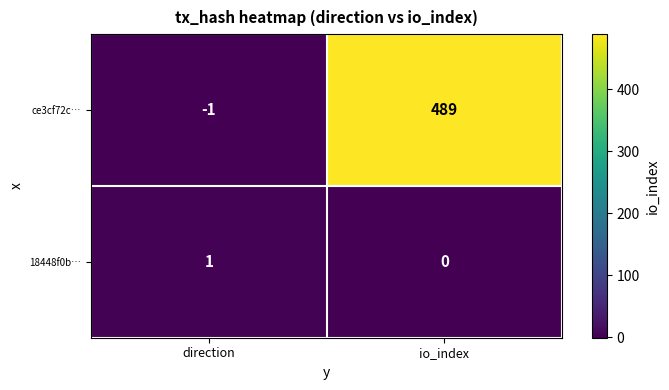

How many data points does each series have?

2